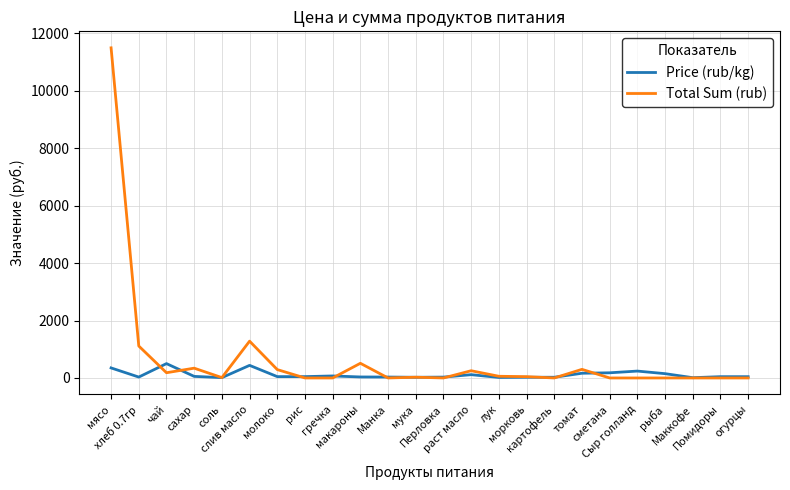

List the series in order of their overall mean, highest first.

Total Sum (rub), Price (rub/kg)